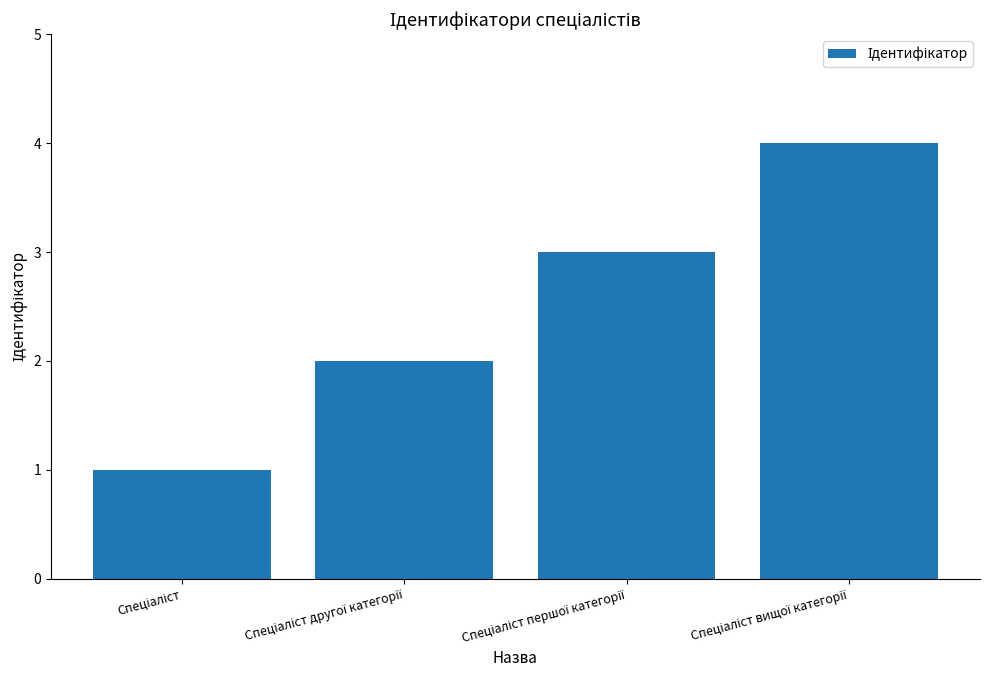

What is the maximum value shown in the chart?

4